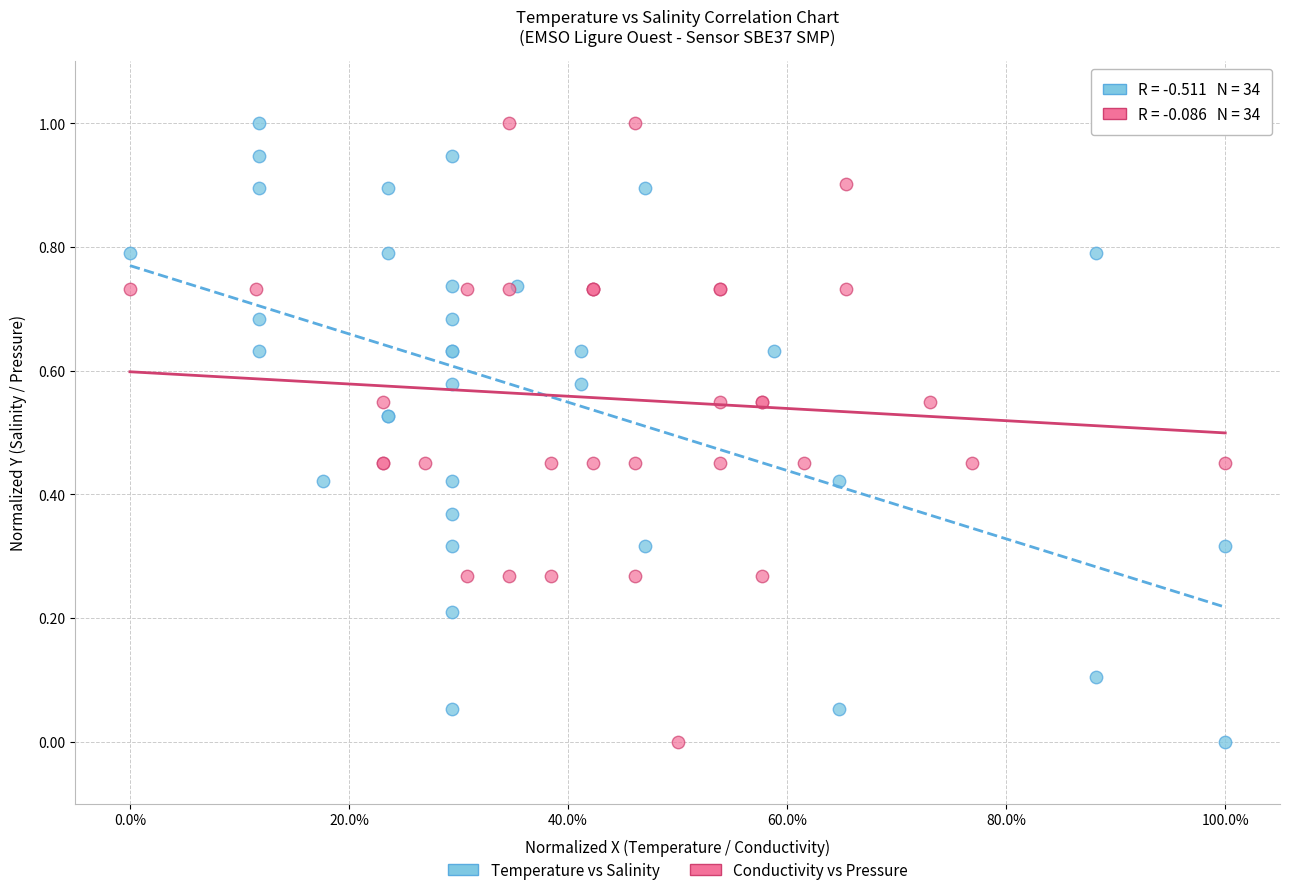

What are all the series names shown in the legend?

Temperature vs Salinity, Conductivity vs Pressure